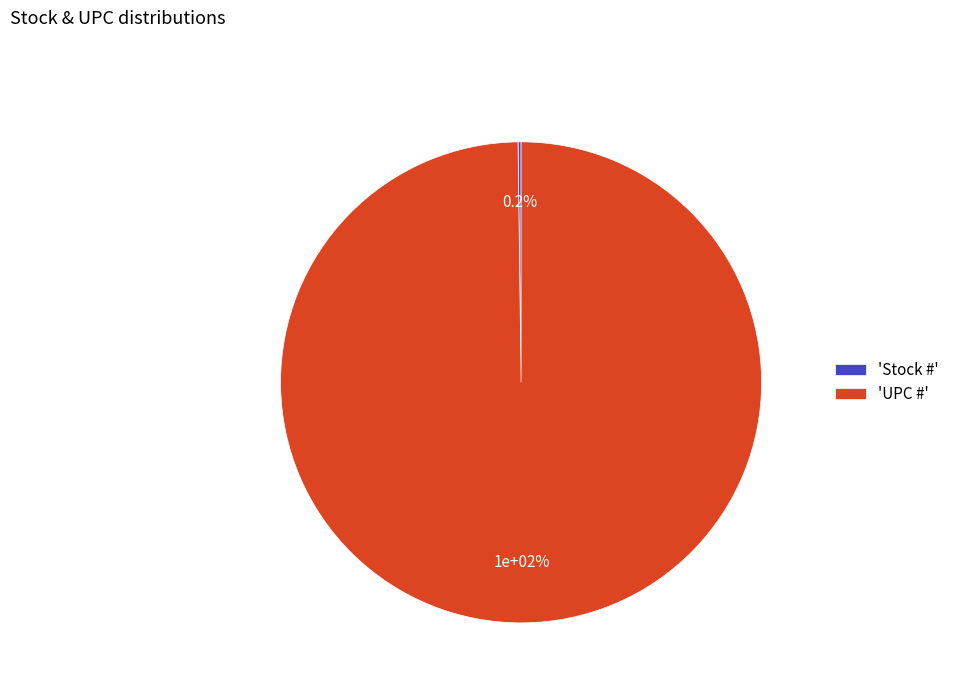

To the nearest percent, what is the difference between the Stock # and UPC # slice percentages?

100%